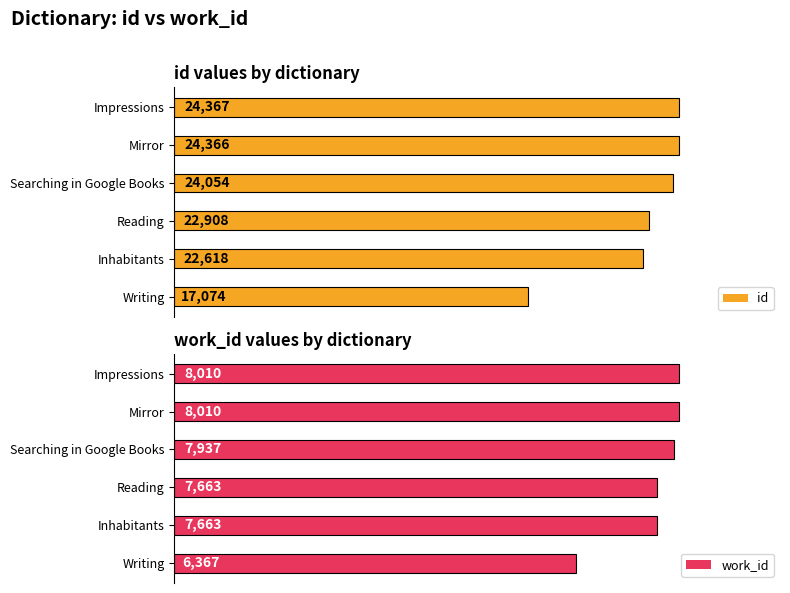

At which label is id closest to 20720?

Inhabitants